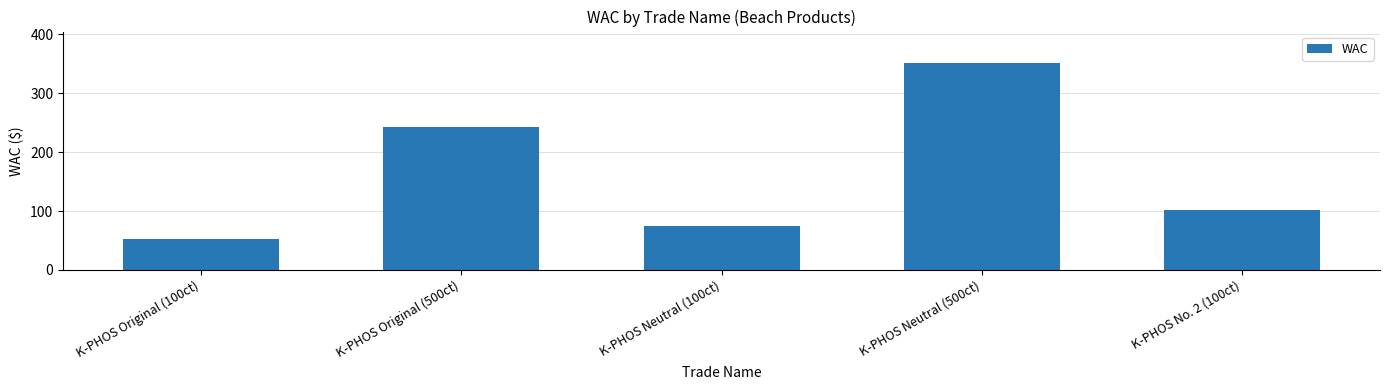

At which label does the data first exceed 101?

K-PHOS Original (500ct)